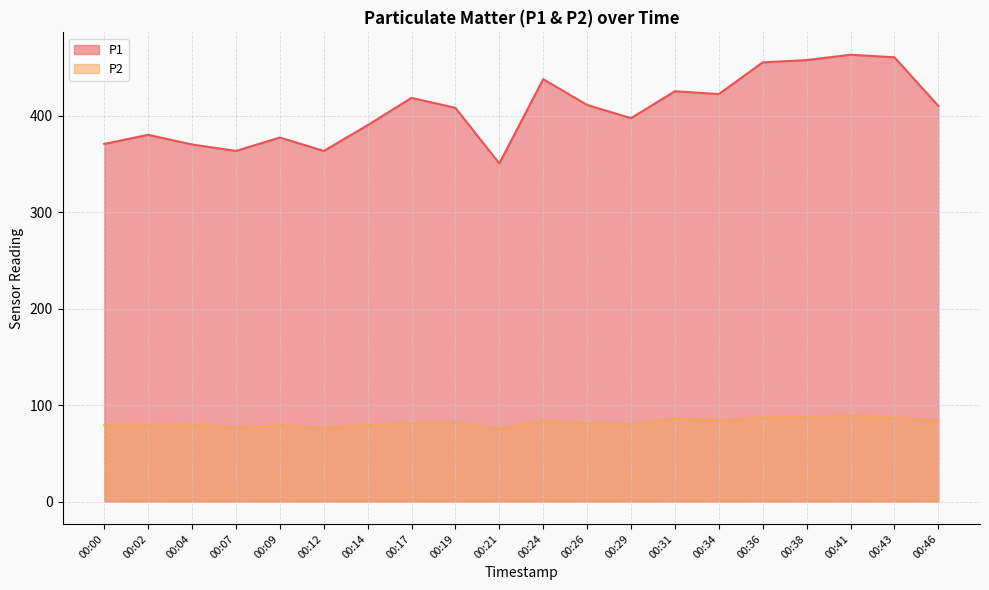

Between 00:04 and 00:17, which series saw the biggest shift?

P1